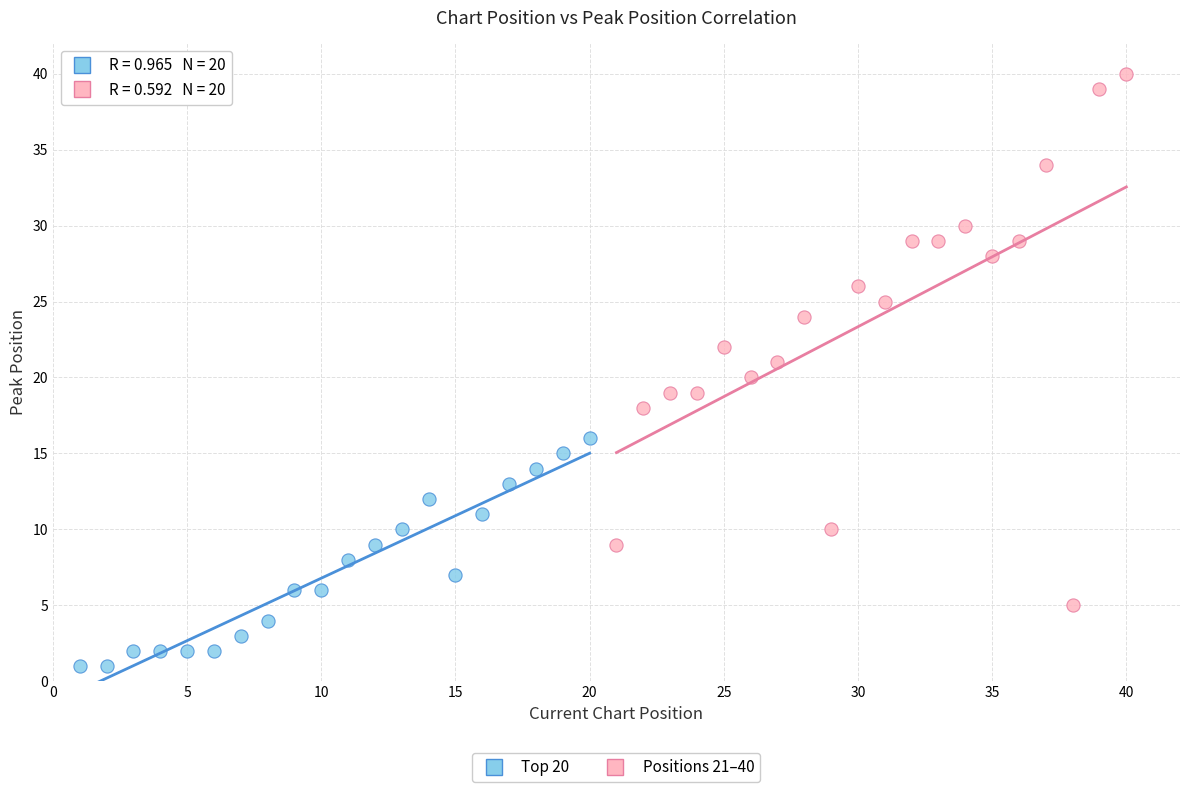

Which series reaches the maximum Y coordinate?

Positions 21–40